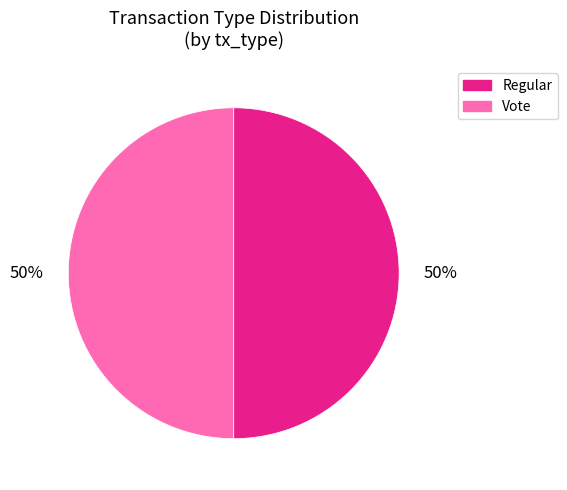

The Vote slice represents 43% of the pie. True or false?

False